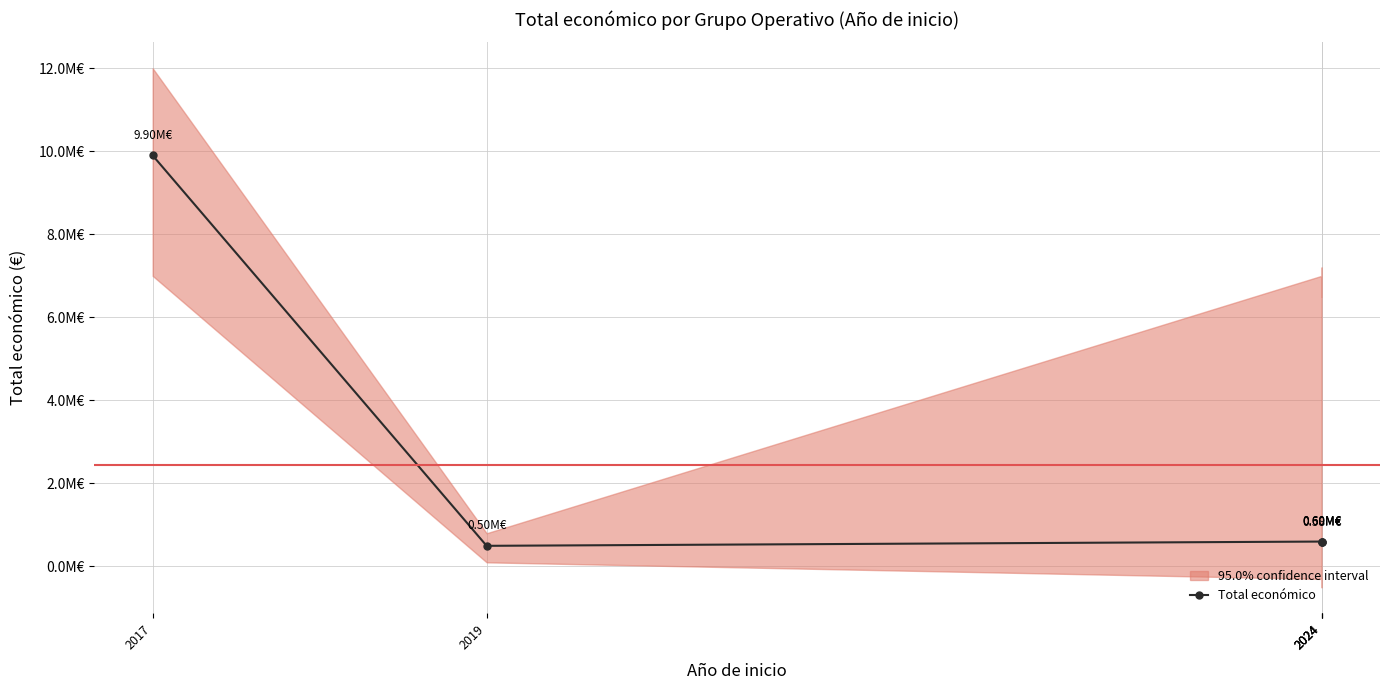

True or false: the data shows 16724942 at 2017.

False